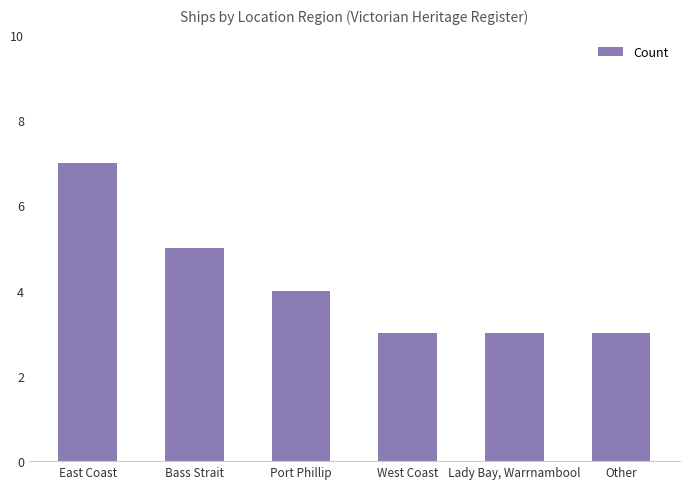

At which label does the data first exceed 4?

East Coast